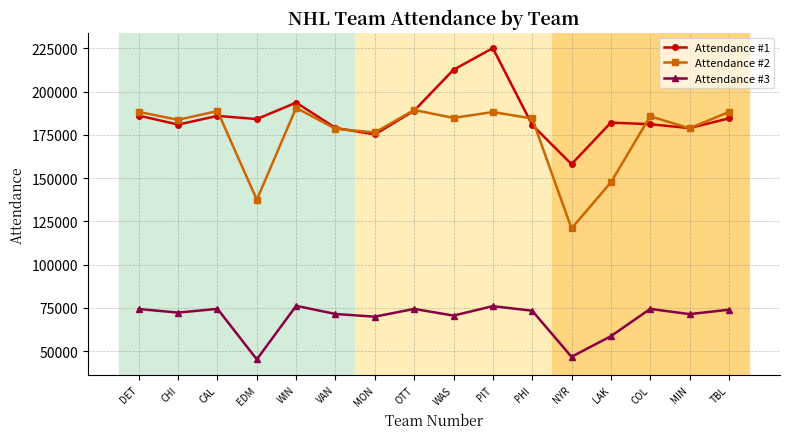

What is the lowest value of the Attendance #2 series?

120917